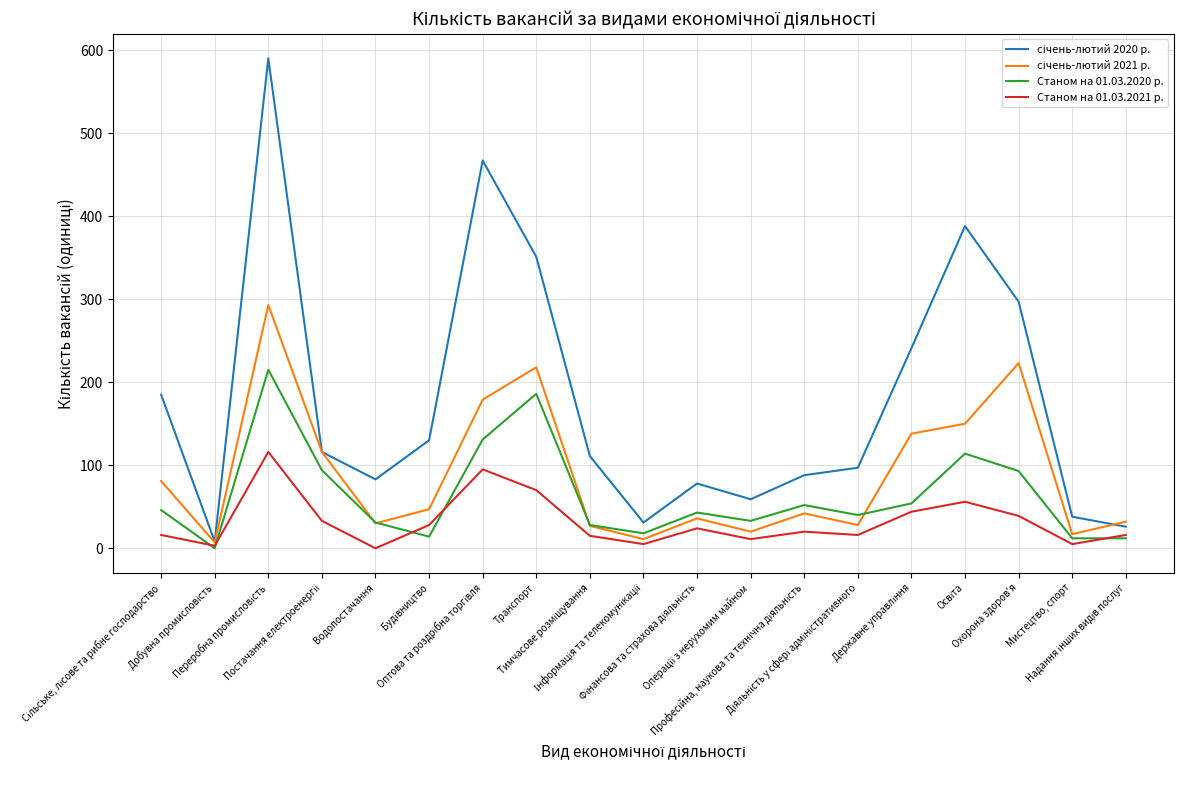

Does the chart display data point markers on the line(s)?

No